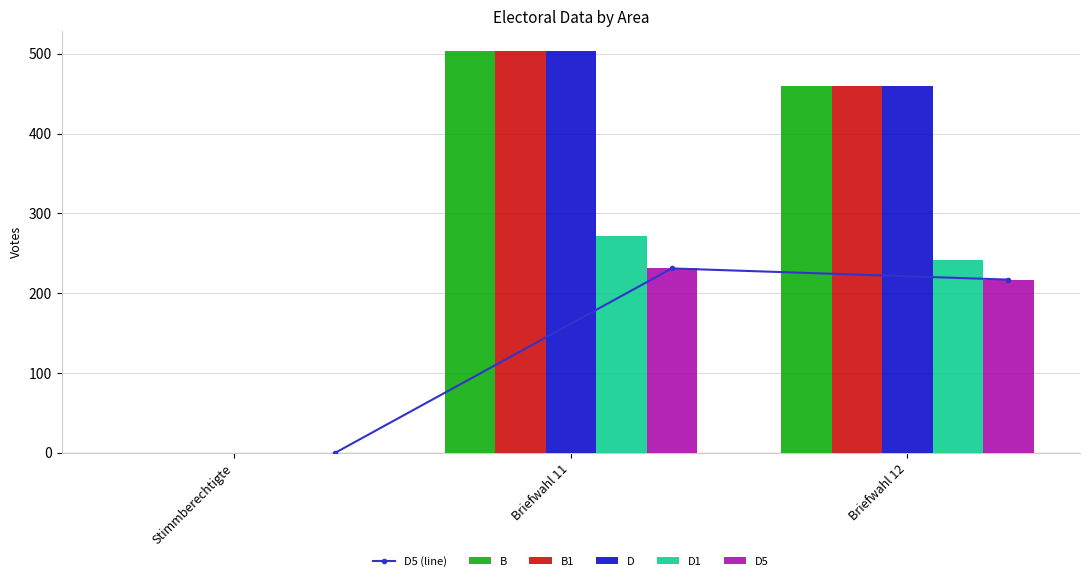

Rank the series by their maximum value, from highest to lowest.

B, B1, D, D1, D5 (line), D5